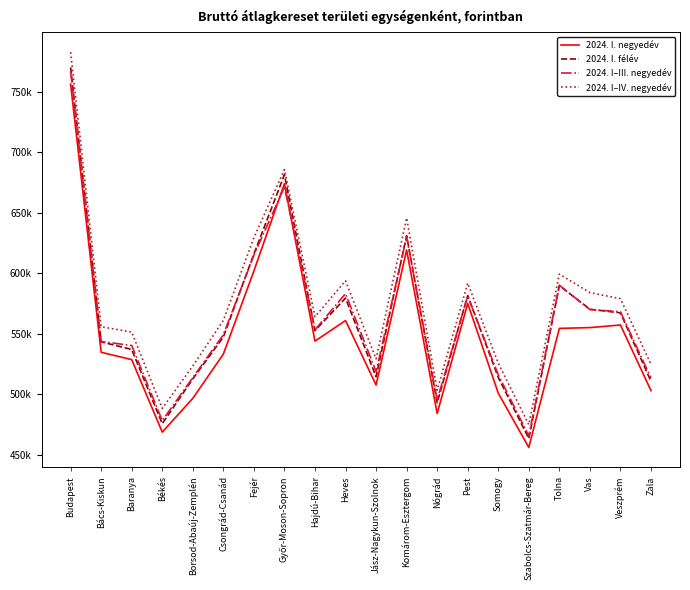

True or false: 2024. I–III. negyedév and 2024. I–IV. negyedév cross at least once.

False